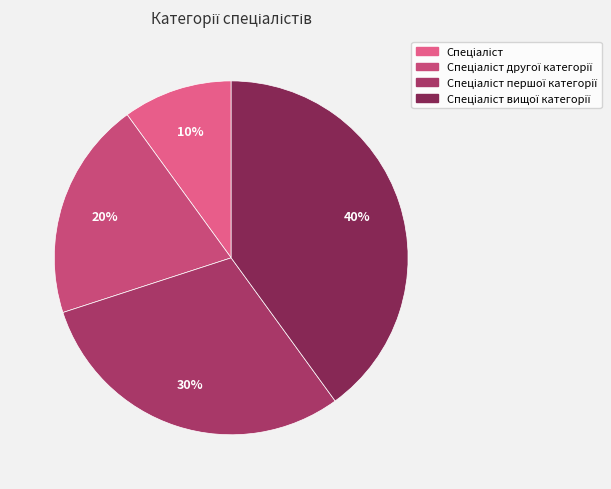

How many segments does this pie chart have?

4